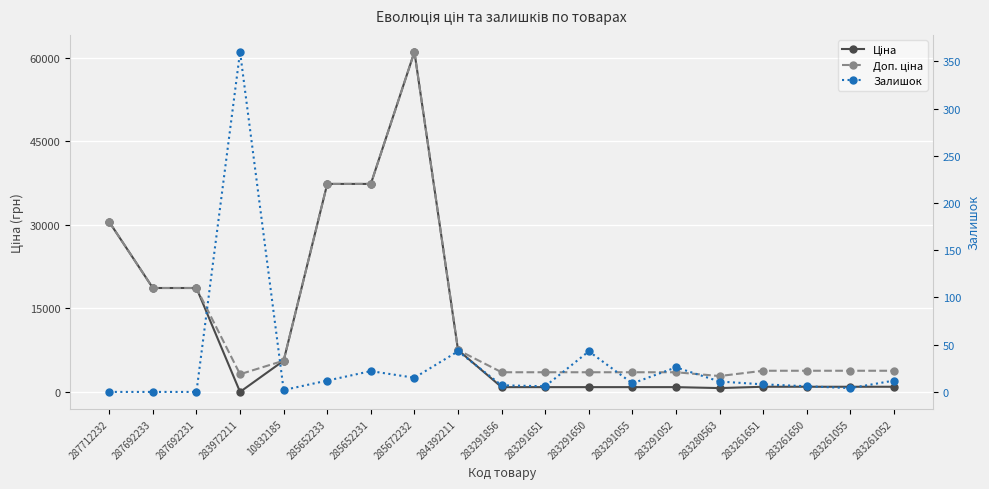

The value of Доп. ціна at 287712232 is 42691.0. True or false?

False